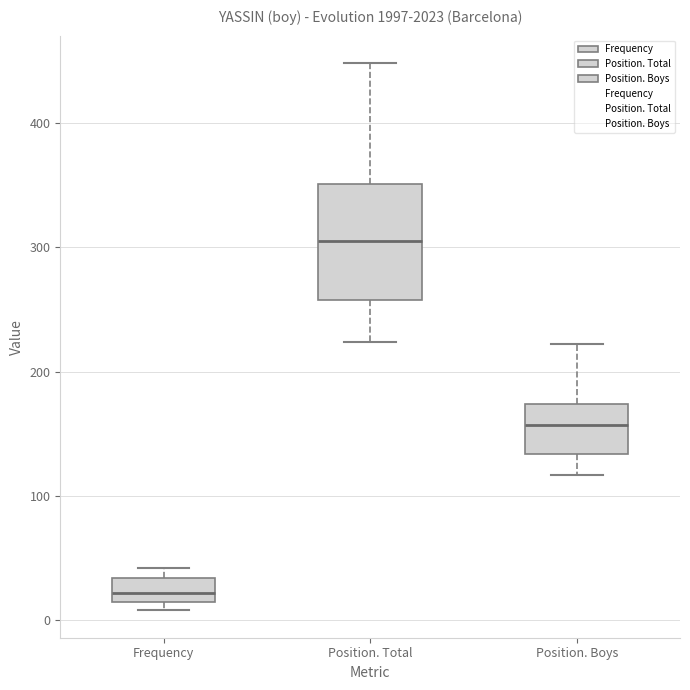

Reading left to right, read every box against the y-axis: the position of its median line, the range the box covers, and the ends of its whiskers. The values are not printed on the chart, so give them approximately, as read against the axis.

Frequency: median 20 (inside the box), box 20 to 30, whiskers 10 to 40
Position. Total: median 310, box 260 to 350, whiskers 220 to 450
Position. Boys: median 160, box 130 to 170, whiskers 120 to 220